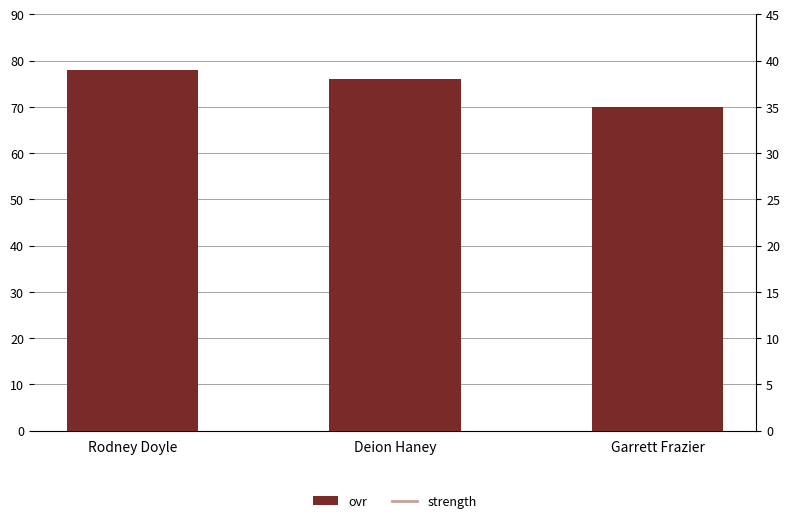

Is the value of strength at Garrett Frazier greater than the value of ovr at Garrett Frazier?

No